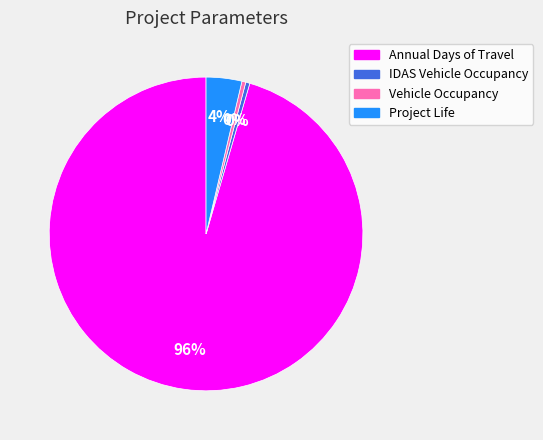

To the nearest percent, what is the average slice percentage?

25%